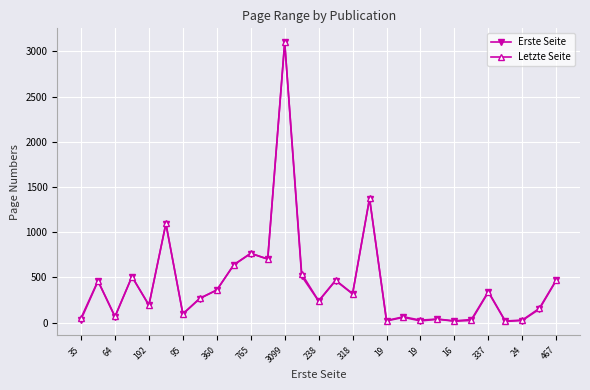

True or false: Letzte Seite and Erste Seite intersect in this chart.

False